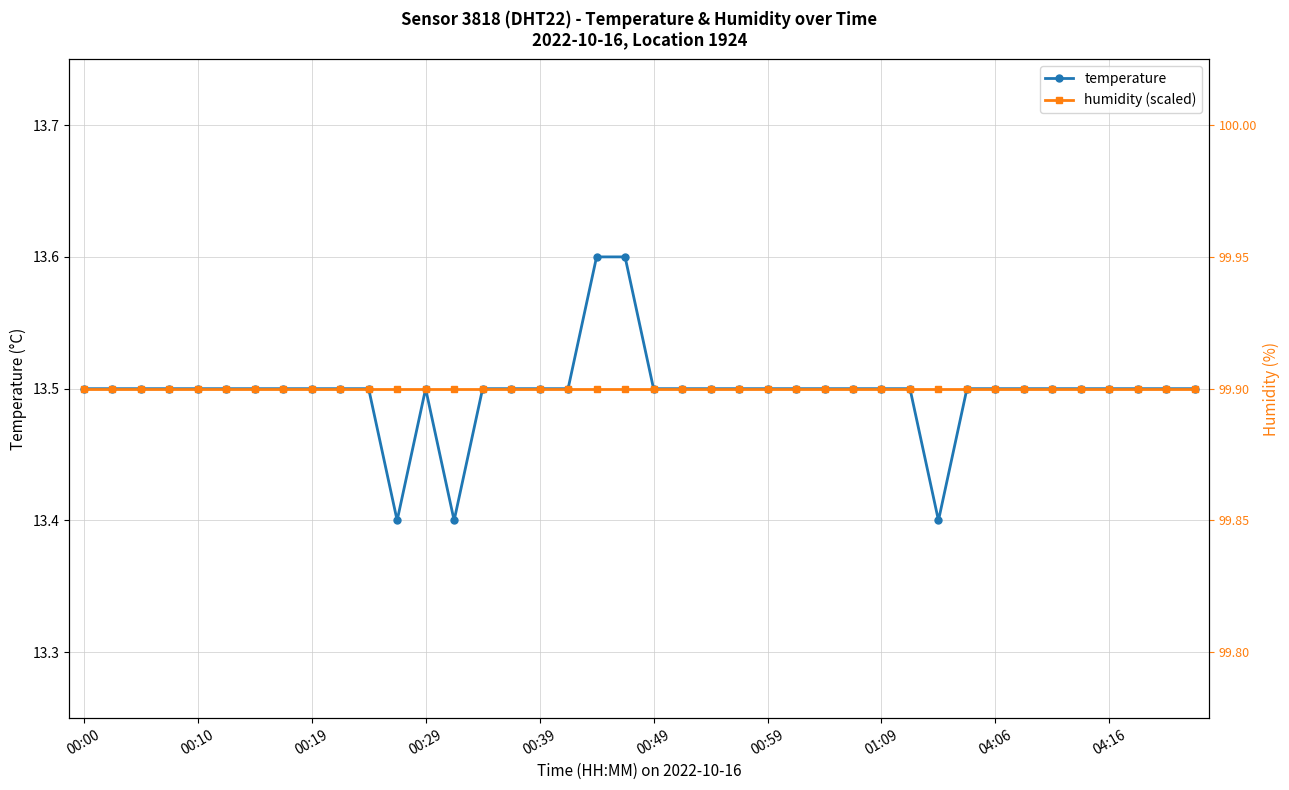

How many series are shown in this chart?

2